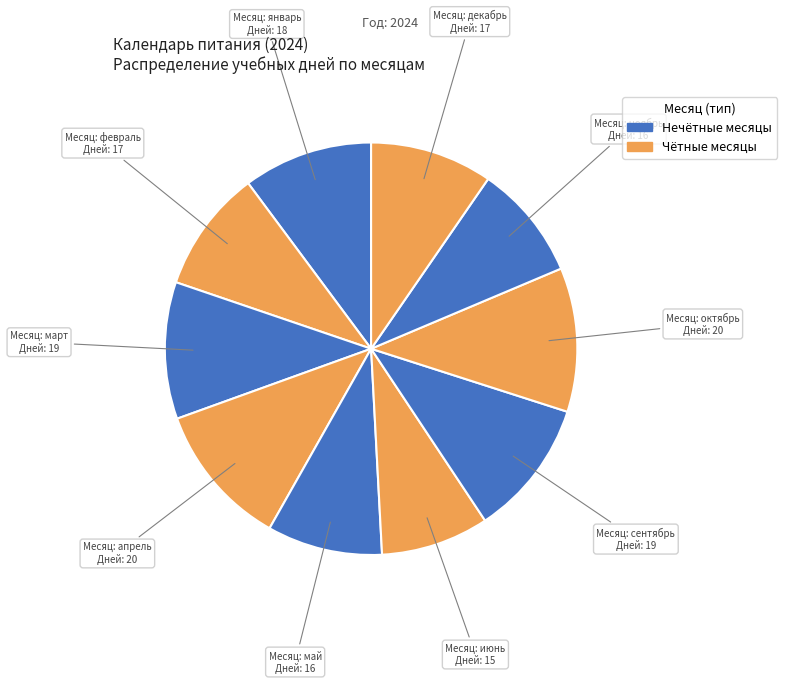

To the nearest percent, what is the average slice percentage?

10%